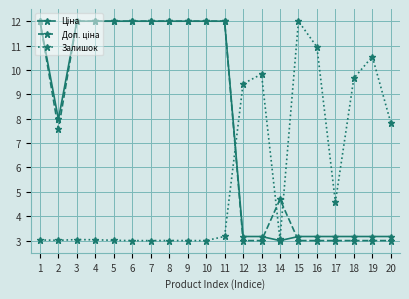

What is the lowest value of the Залишок series?

3.0